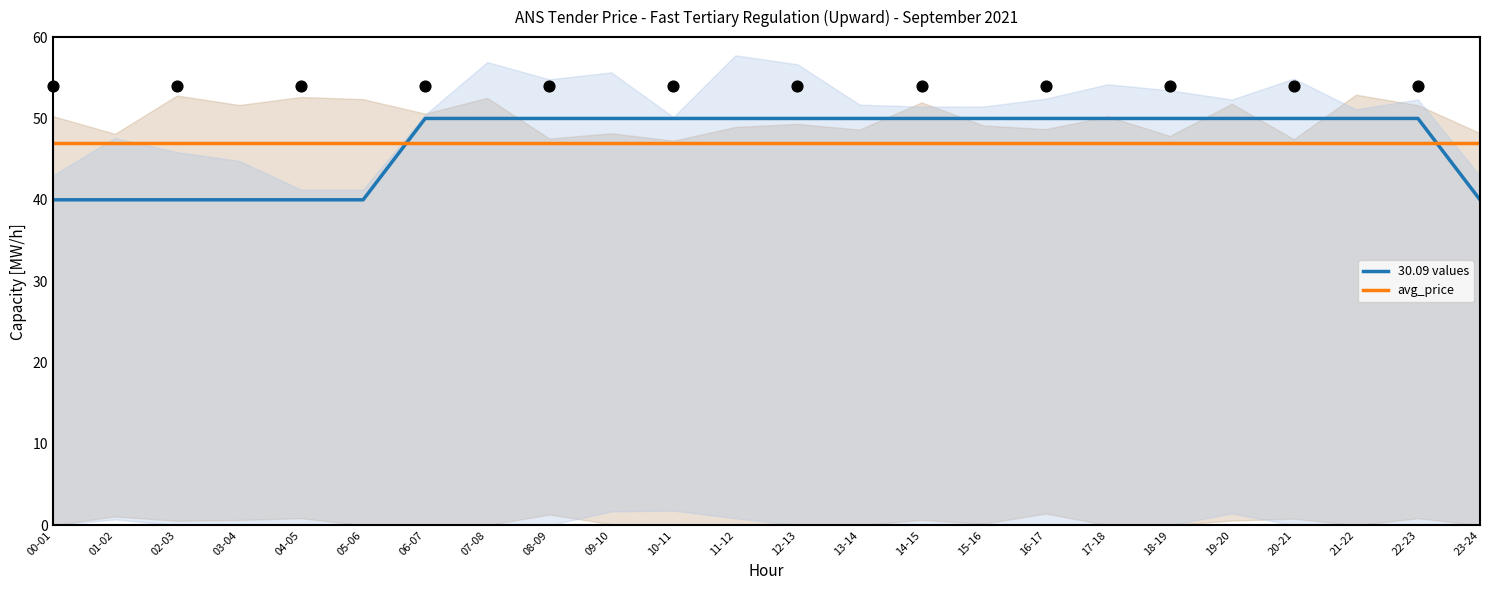

At how many categories does at least one series exceed 49?

17